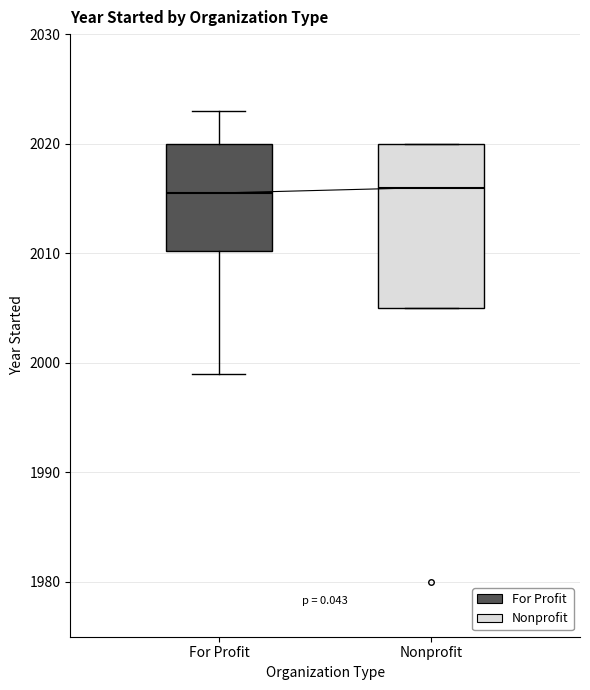

Where does the upper whisker of the box for For Profit end on the y-axis? The values are not printed on the chart, so give them approximately, as read against the axis.

2023